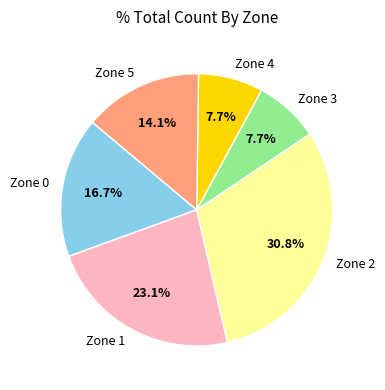

True or false: Zone 0 accounts for 17% of the total.

True